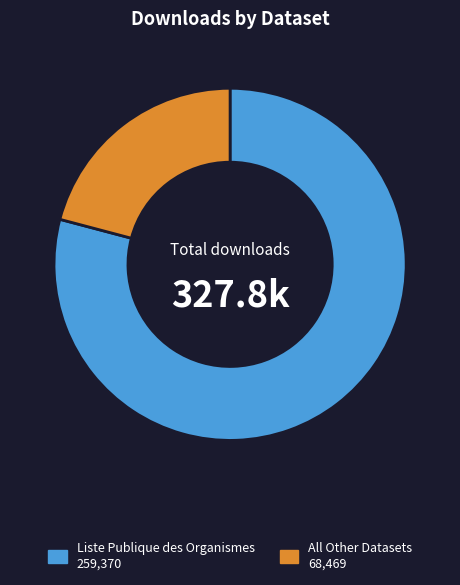

Is there a majority slice in this chart?

Yes